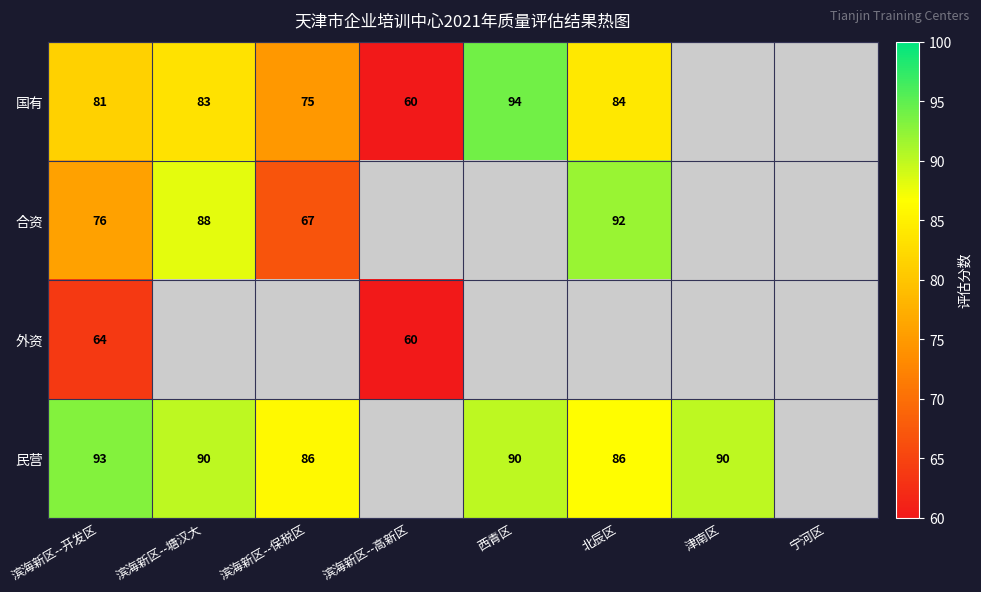

The 民营 series shows 54.0 at 滨海新区--塘汉大. True or false?

False